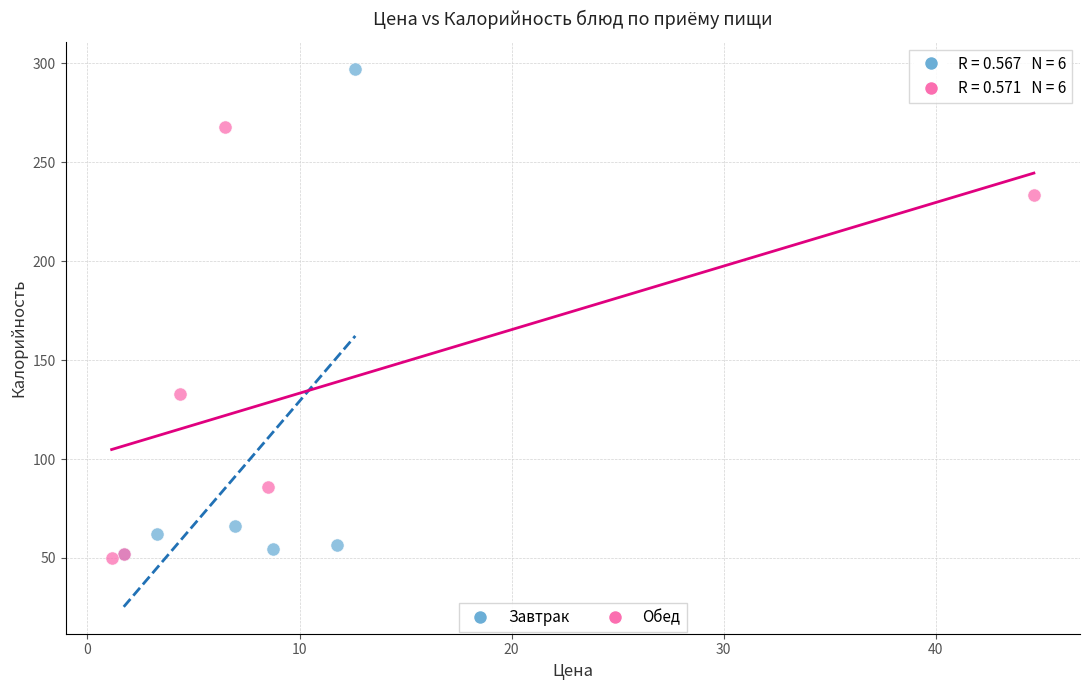

Which series has the widest spread of Y values?

Завтрак